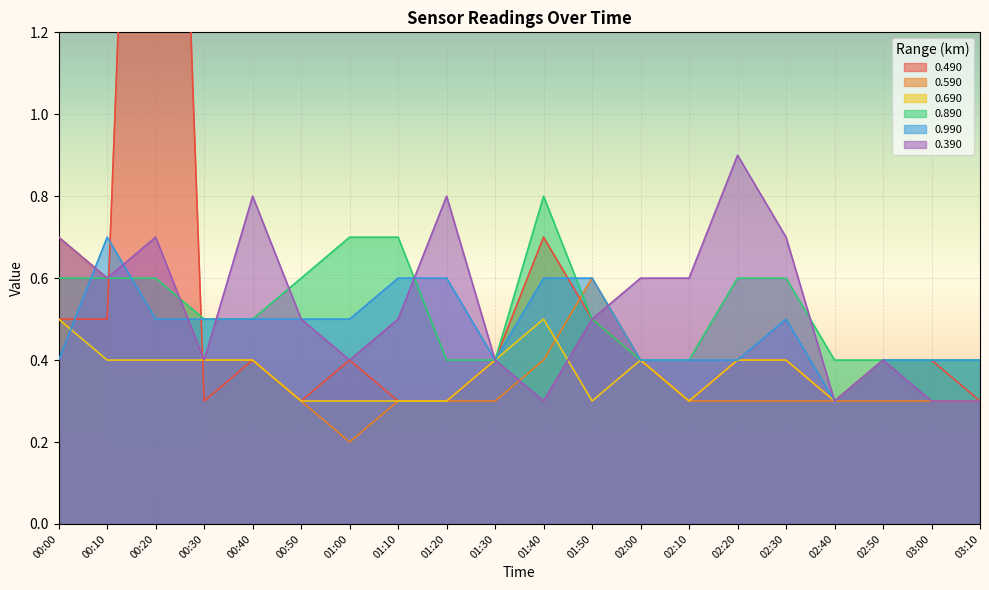

Is the value of 0.690 at 01:00 greater than the value of 0.390 at 01:50?

No